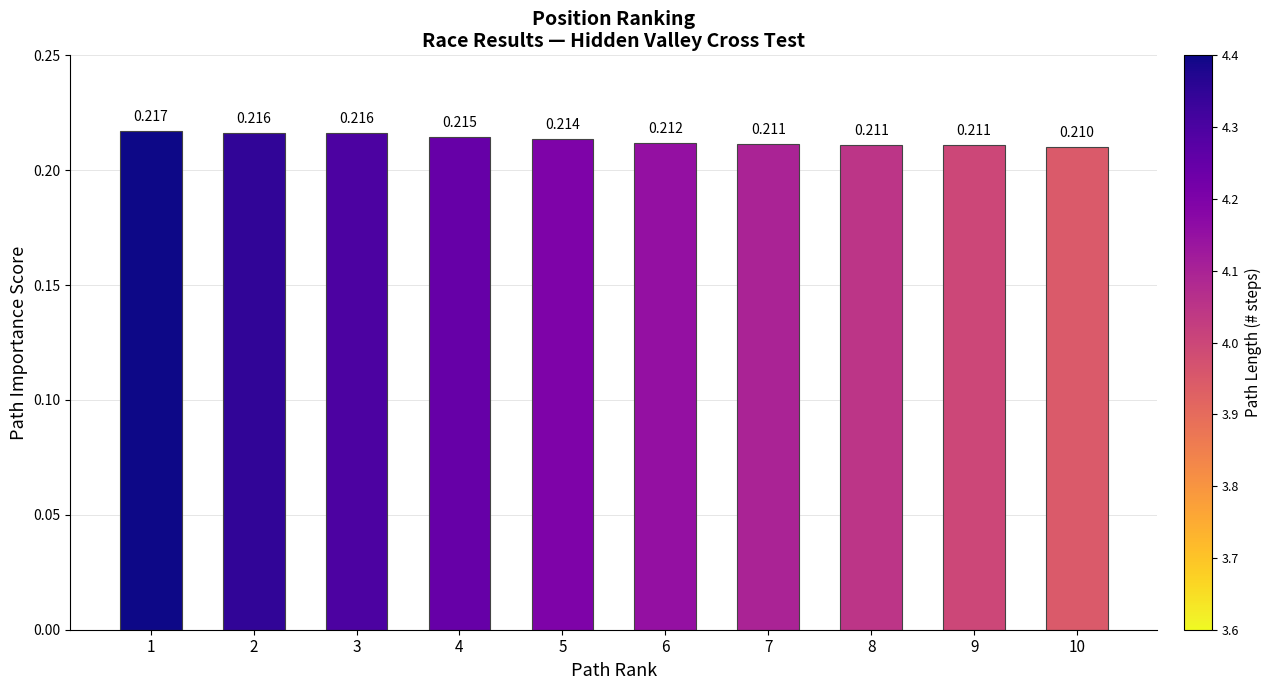

Does the chart contain any negative values?

No